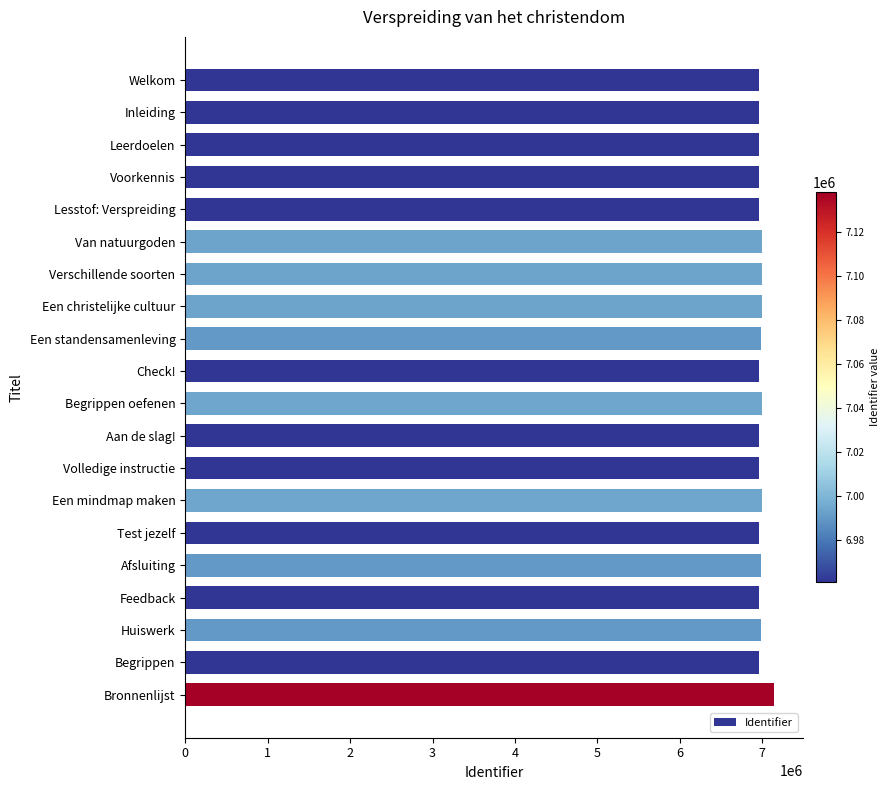

What is the difference between the maximum and minimum values?

177061